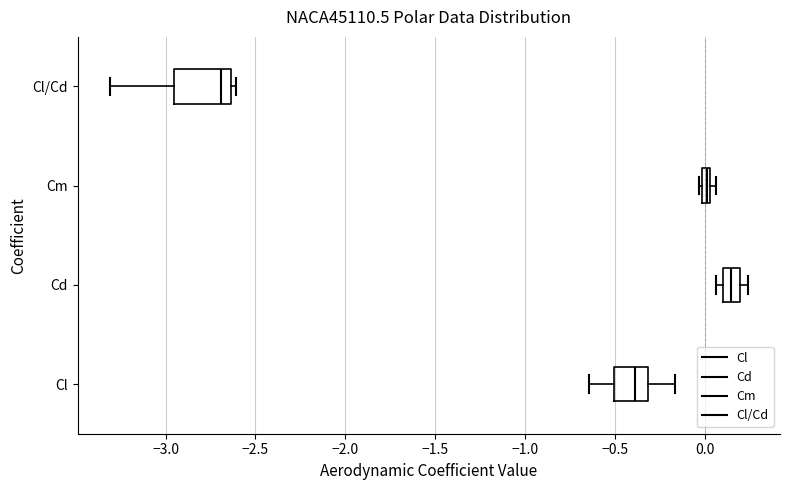

Which box's median line is the furthest to the right?

Cd